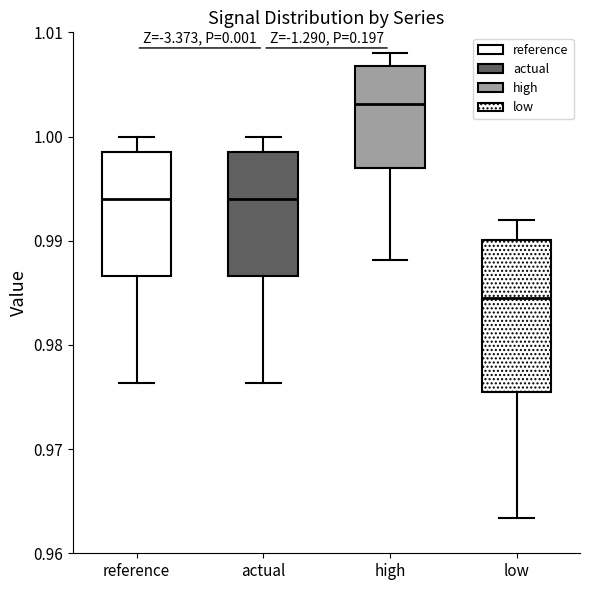

Which box's median line is the lowest?

low